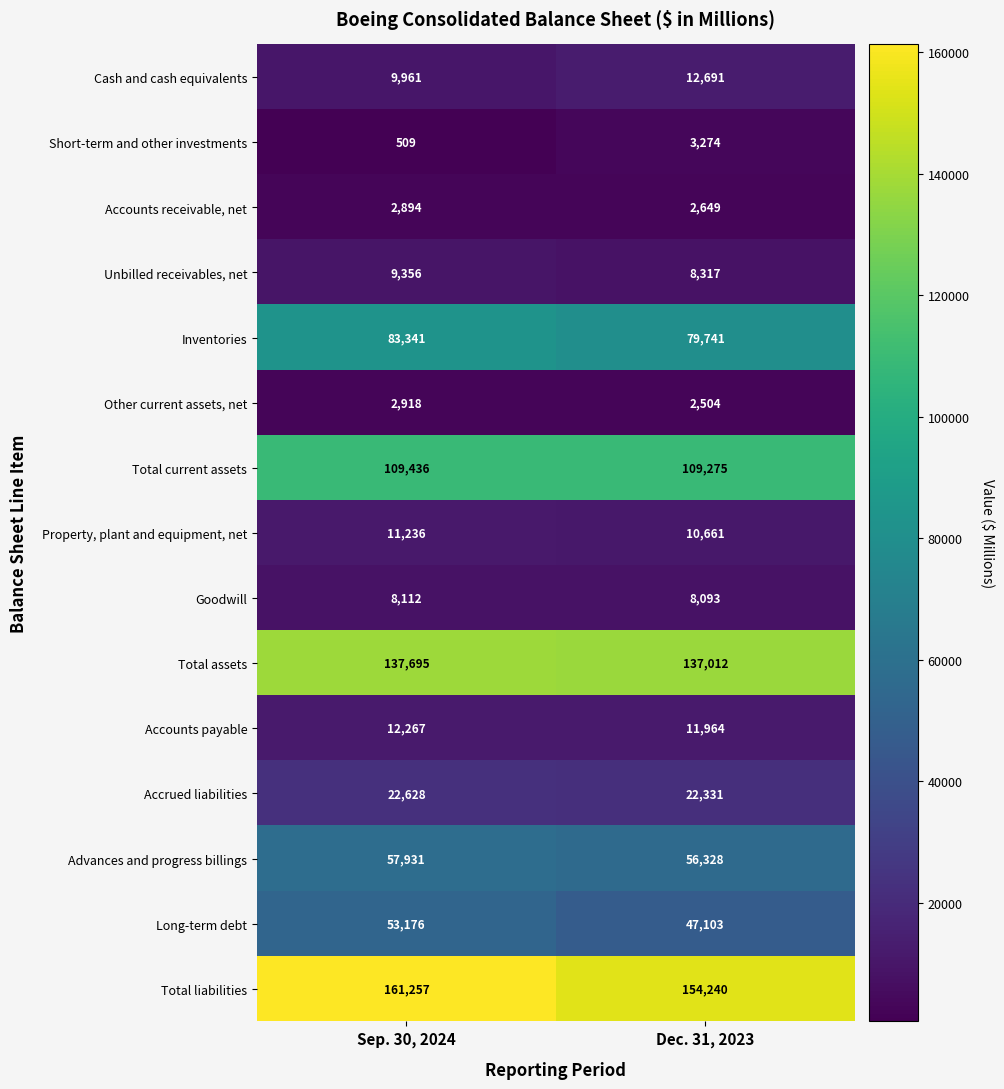

At which category does the chart reach its minimum across all series?

Sep. 30, 2024